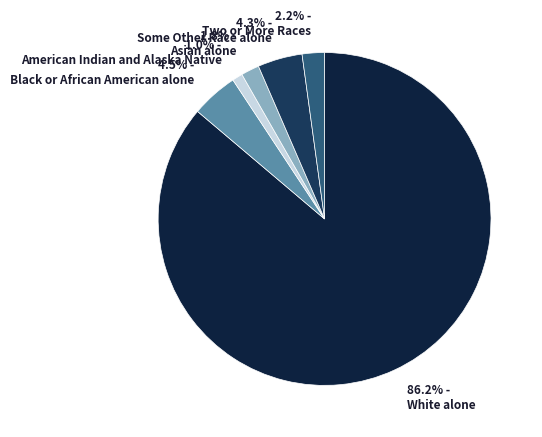

What is the largest slice in the pie chart?

86.2% - White alone